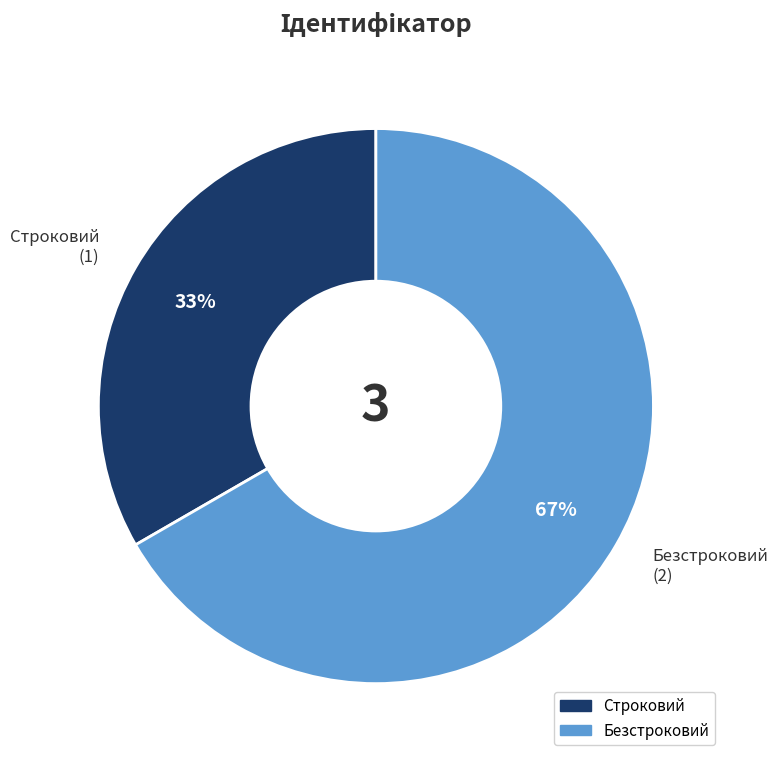

Is there a majority slice in this chart?

Yes